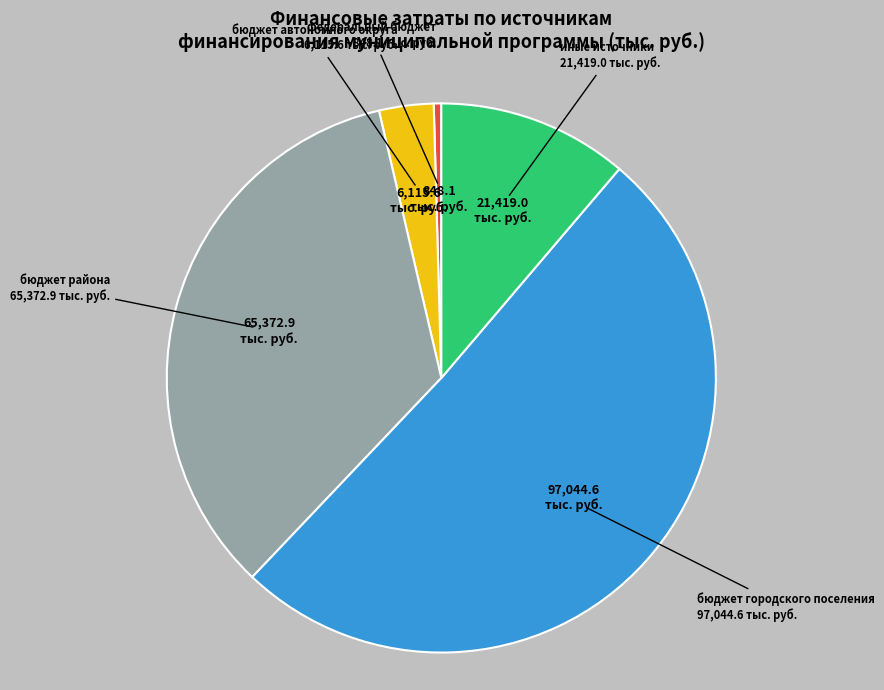

How many slices are in this pie chart?

5